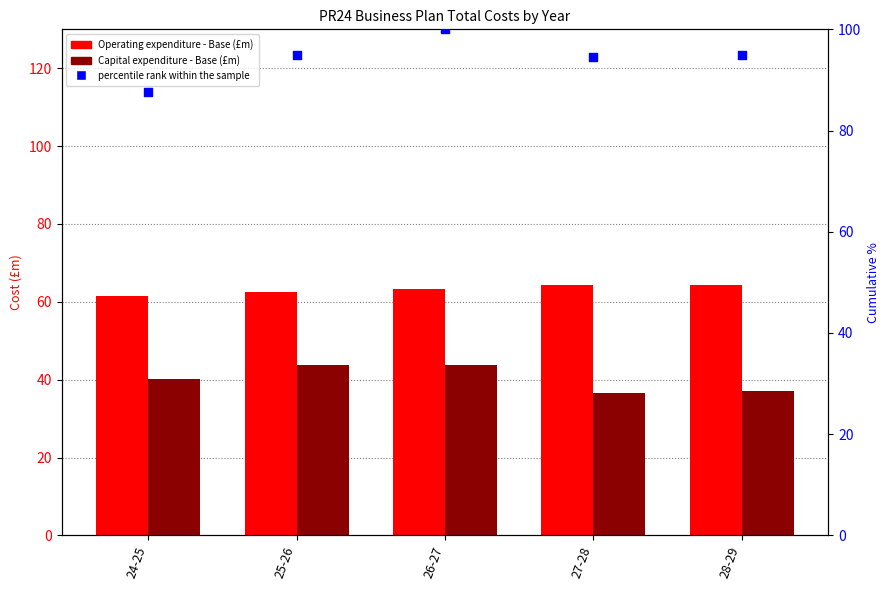

At how many categories does at least one series exceed 76?

5